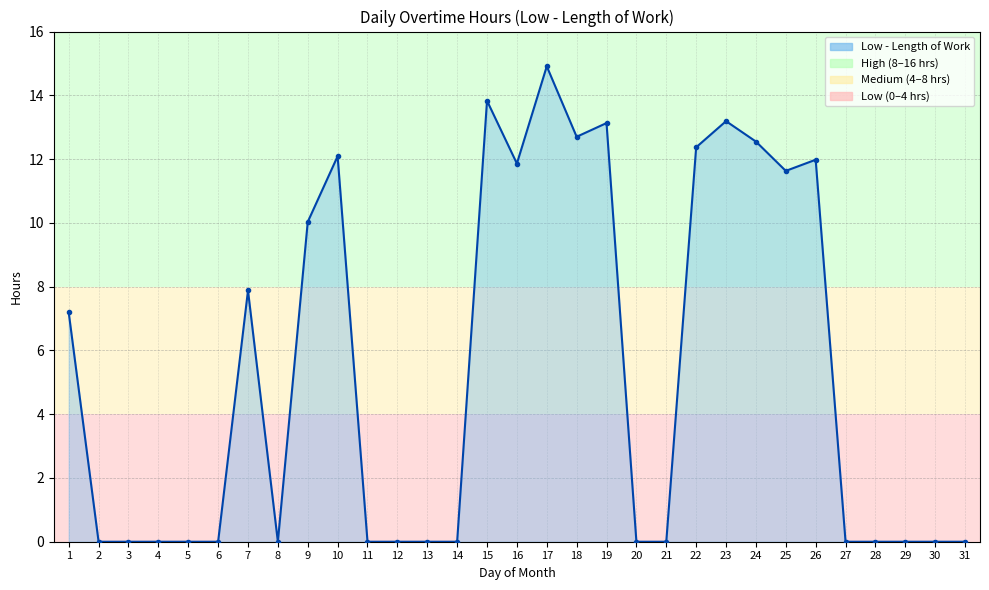

Between 5 and 16, which is larger?

16